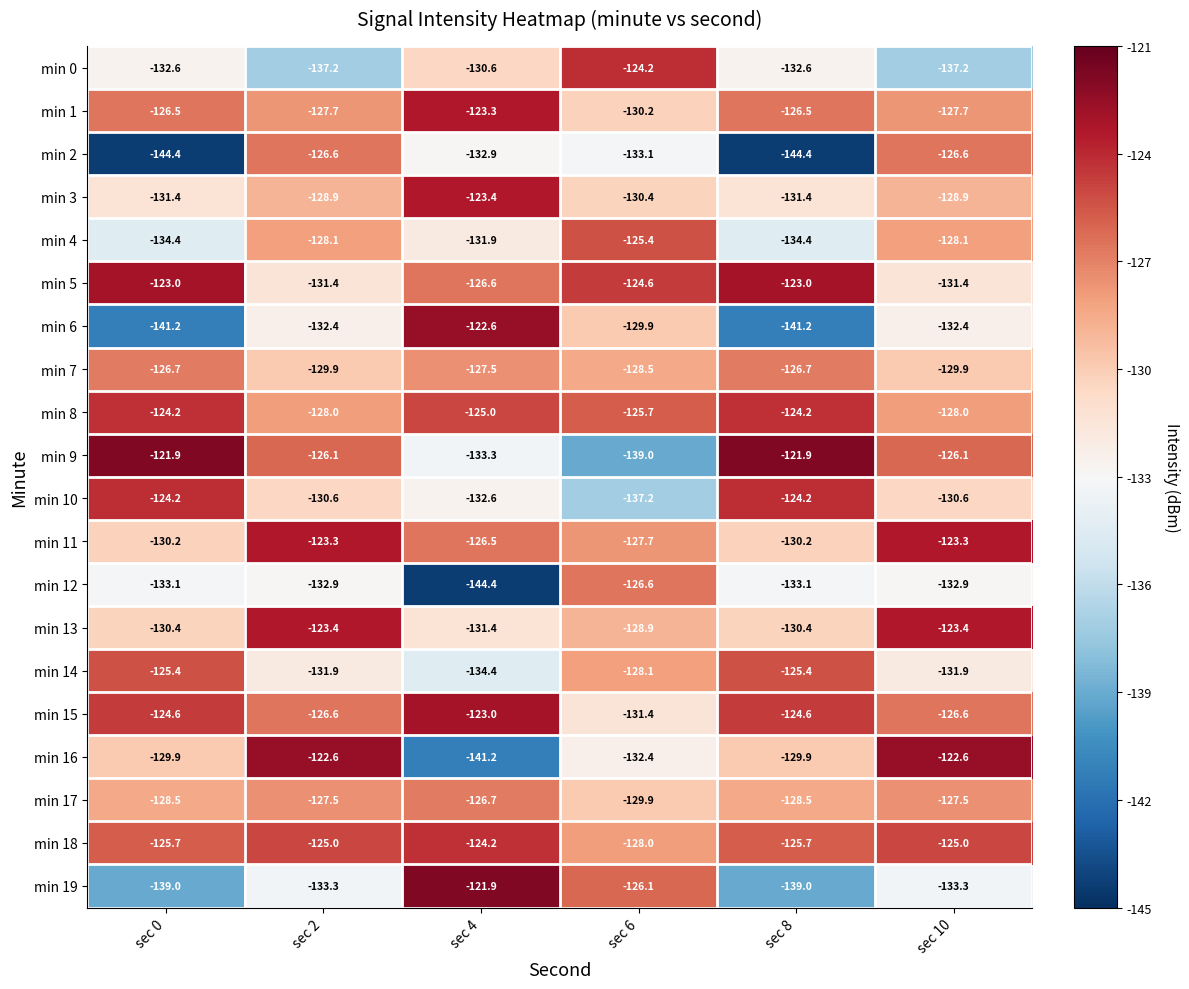

Which series has the largest total across all categories?

min 18